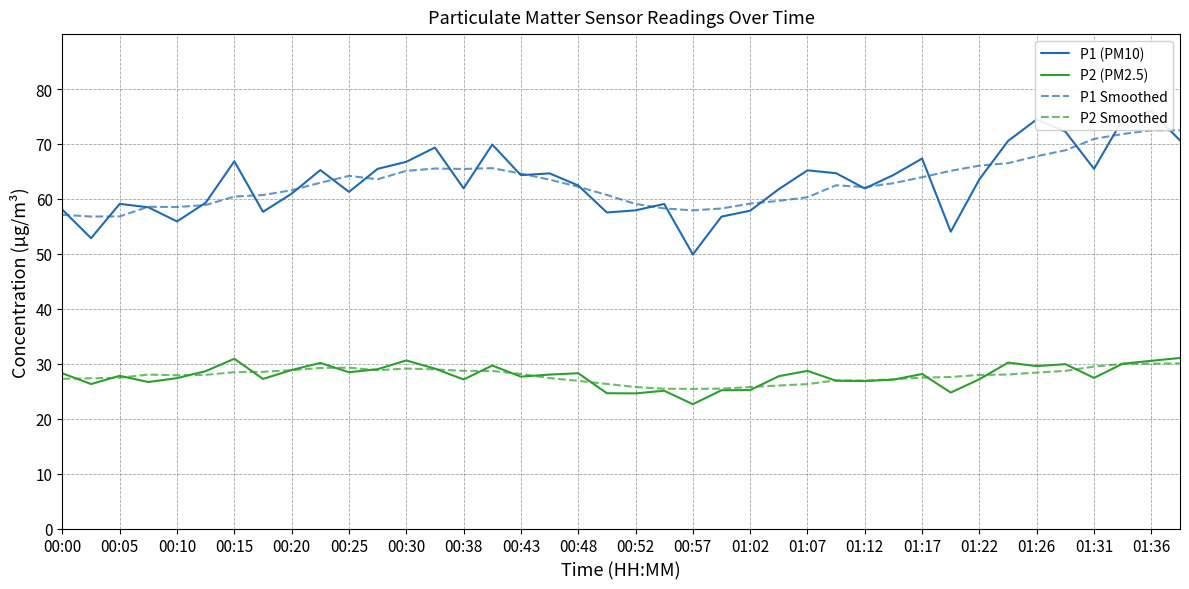

What is the difference between the maximum and second lowest values in the P2 Smoothed series?

4.6